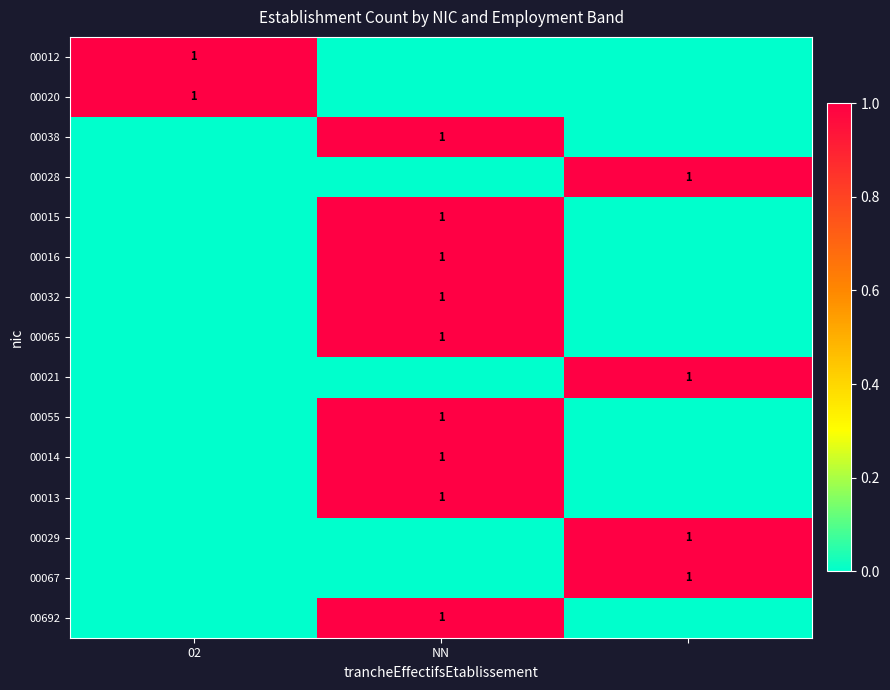

True or false: 00055 has a value of 1 at NN.

True